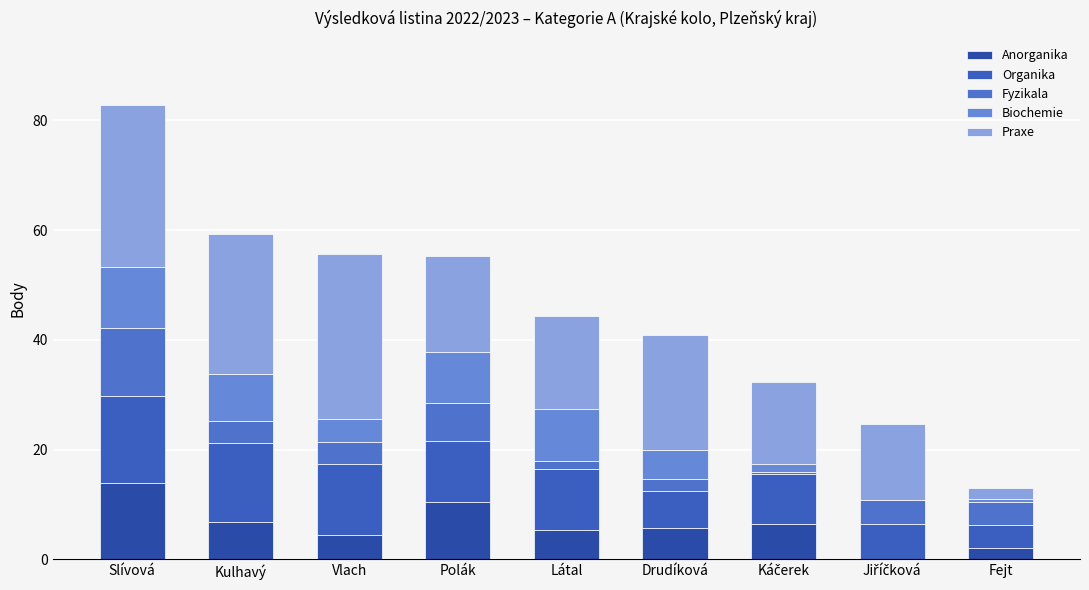

At which category is the sum across all series the highest?

Slívová